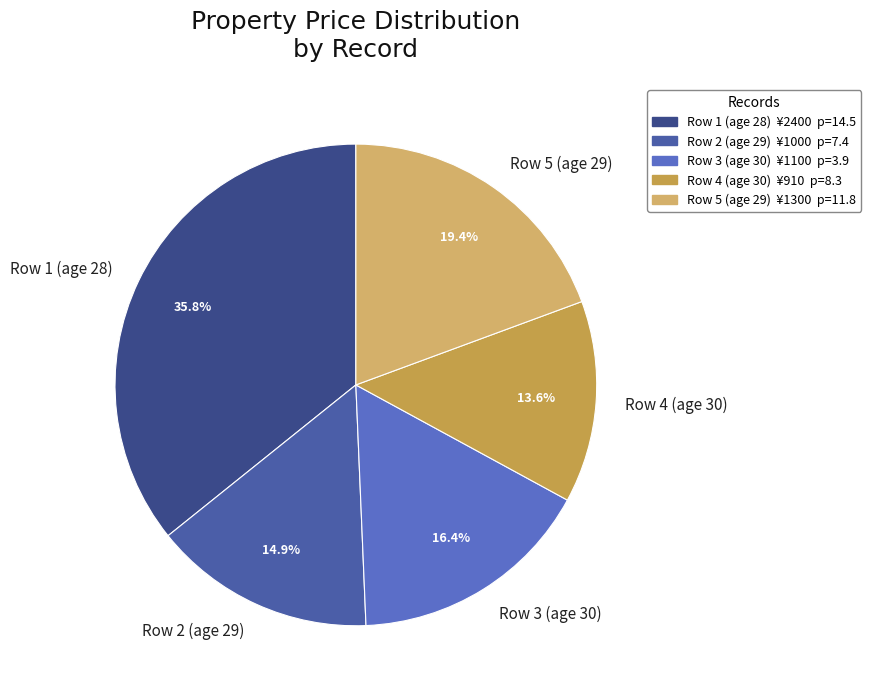

Which slice is the smallest?

Row 4 (age 30)